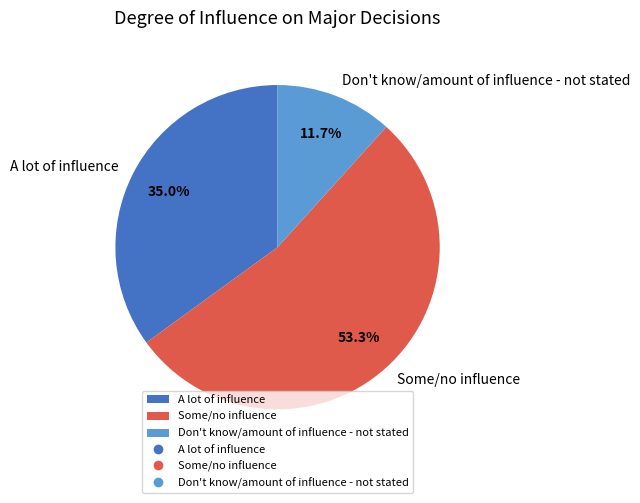

Count the number of slices in the pie.

3